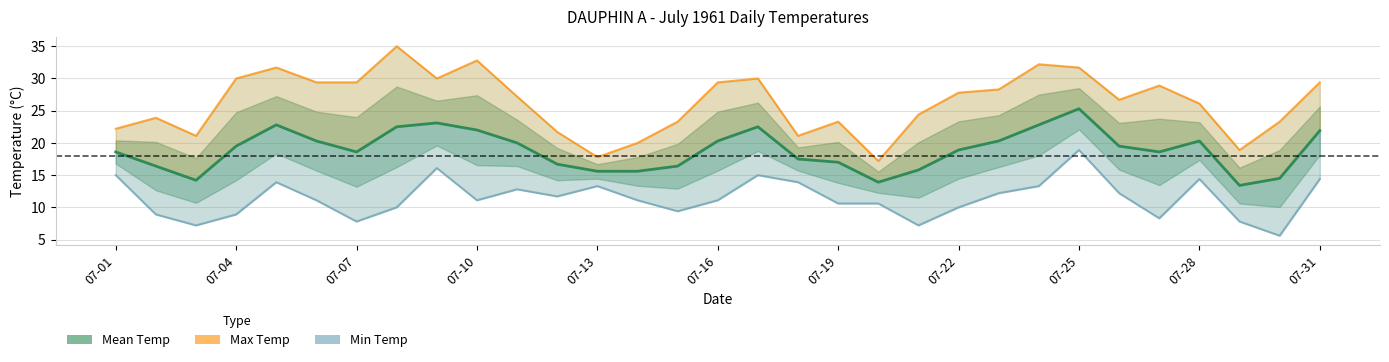

What is the difference between the second highest and second lowest values in the Max Temp series?

15.0